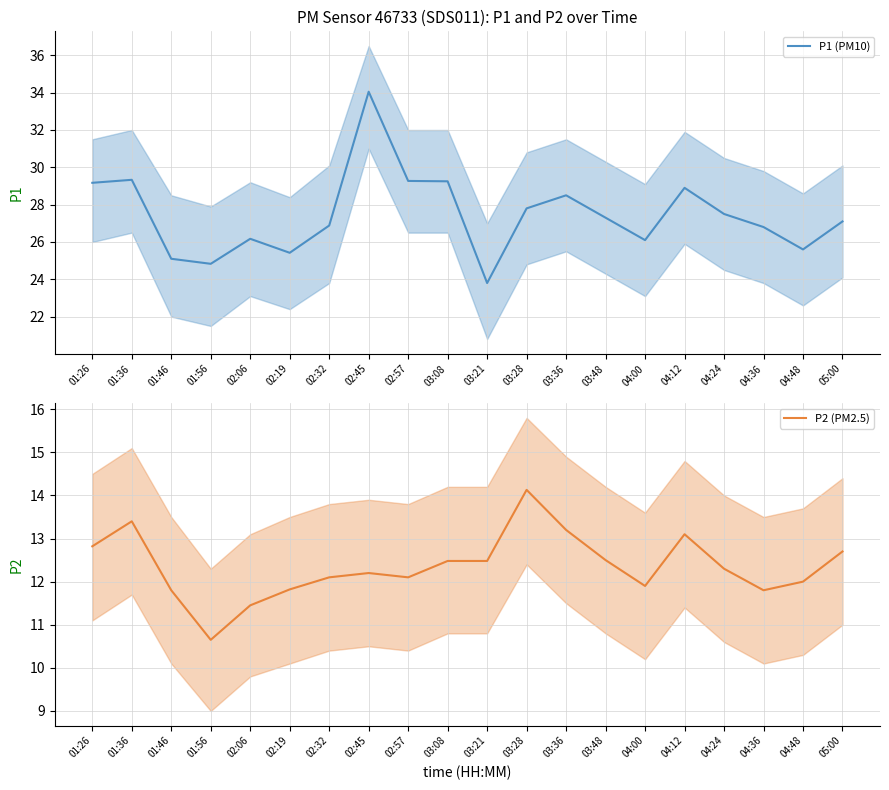

Is it true that P1 (PM10) equals 10.0 at 04:00?

False